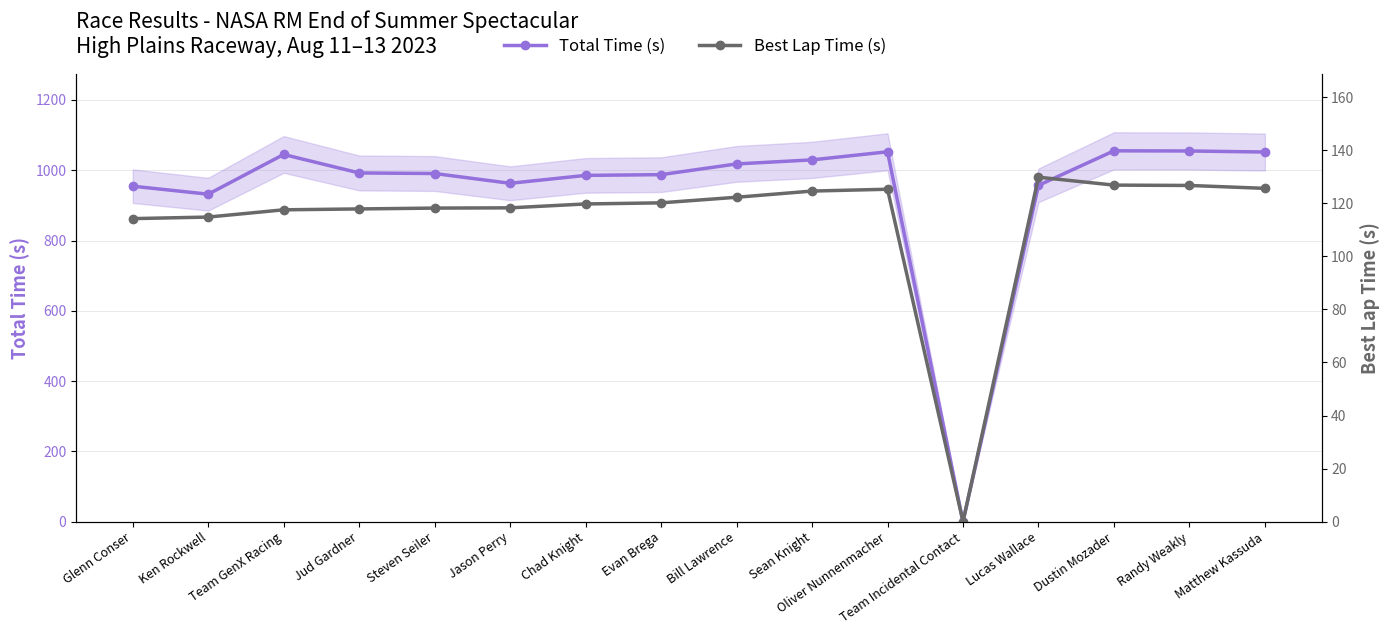

Which series changed the most between Glenn Conser and Dustin Mozader?

Total Time (s)